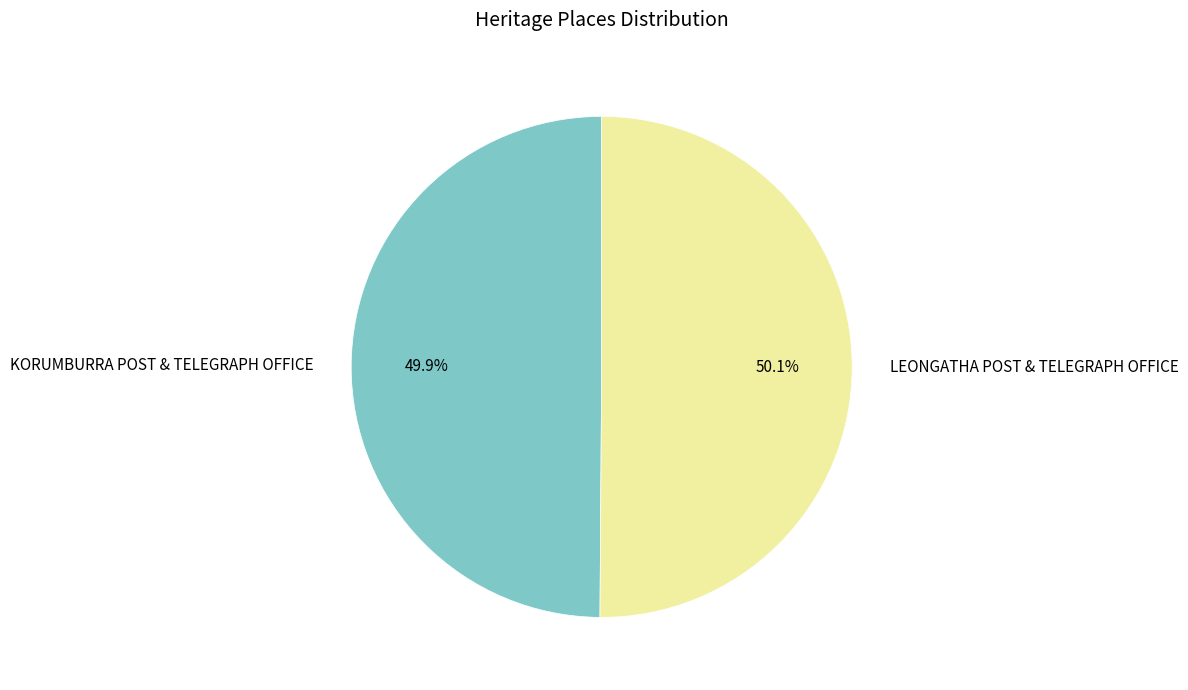

Is there a majority slice in this chart?

Yes